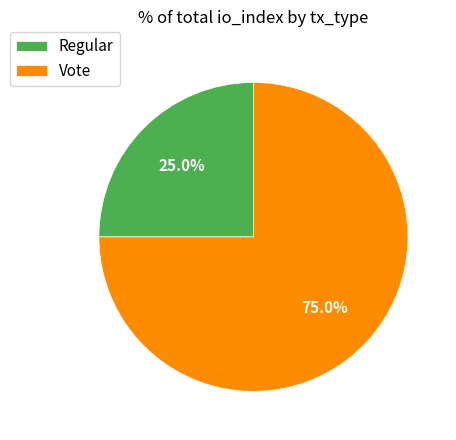

Which slice is the largest?

Vote